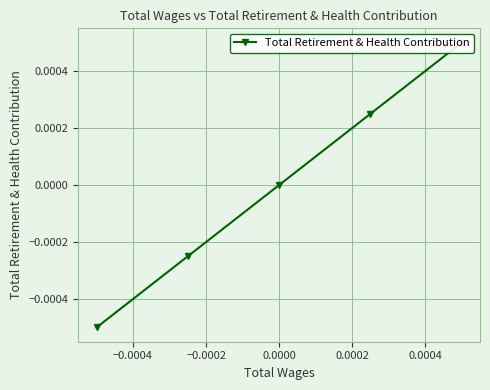

Is this an area chart (filled region under the line)?

No